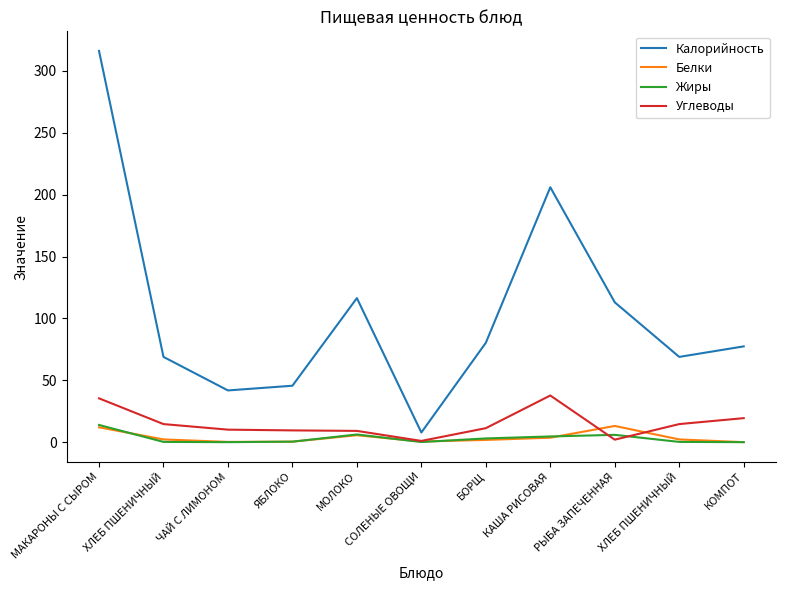

What are all the series names shown in the legend?

Калорийность, Белки, Жиры, Углеводы